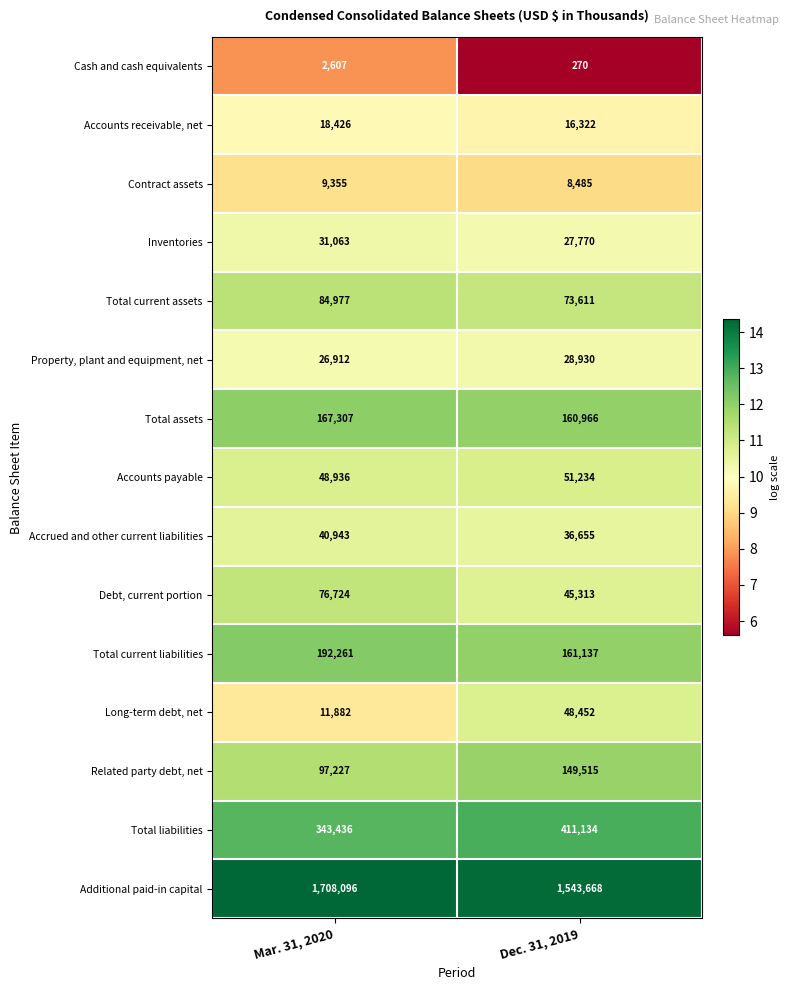

How many distinct data groups are displayed?

15